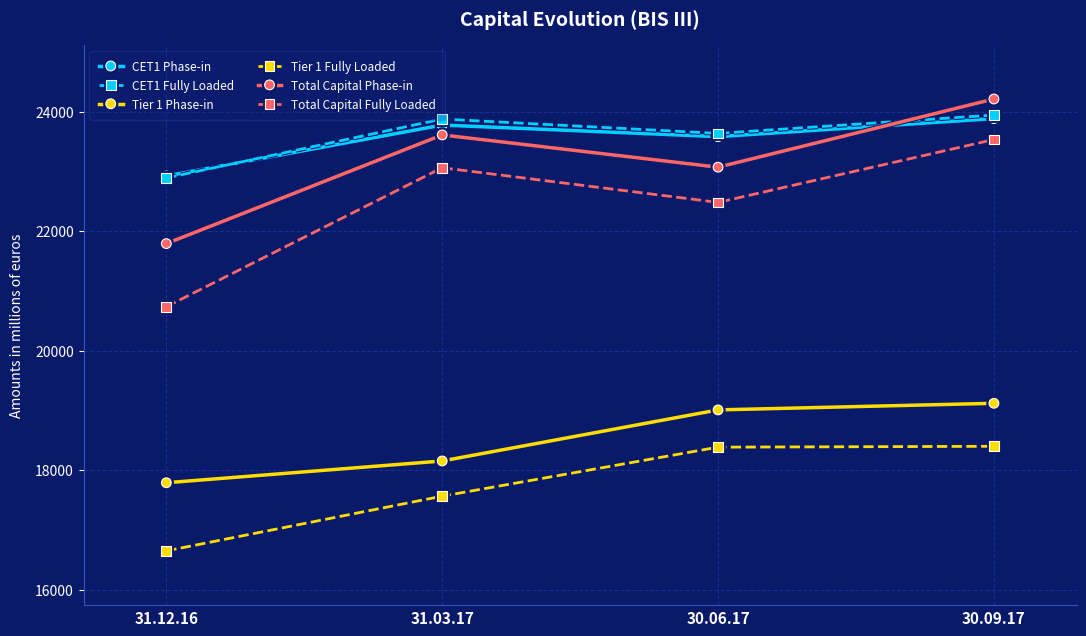

What are all the series names shown in the legend?

CET1 Phase-in, CET1 Fully Loaded, Tier 1 Phase-in, Tier 1 Fully Loaded, Total Capital Phase-in, Total Capital Fully Loaded